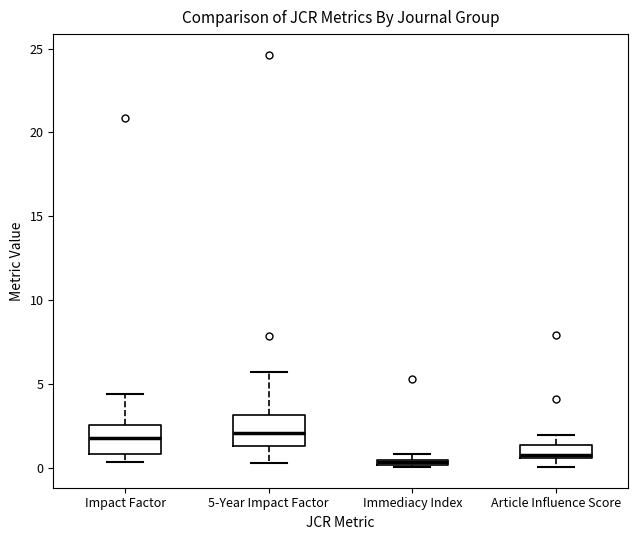

Where is the lower edge of the box for Article Influence Score on the y-axis? The values are not printed on the chart, so give them approximately, as read against the axis.

0.5